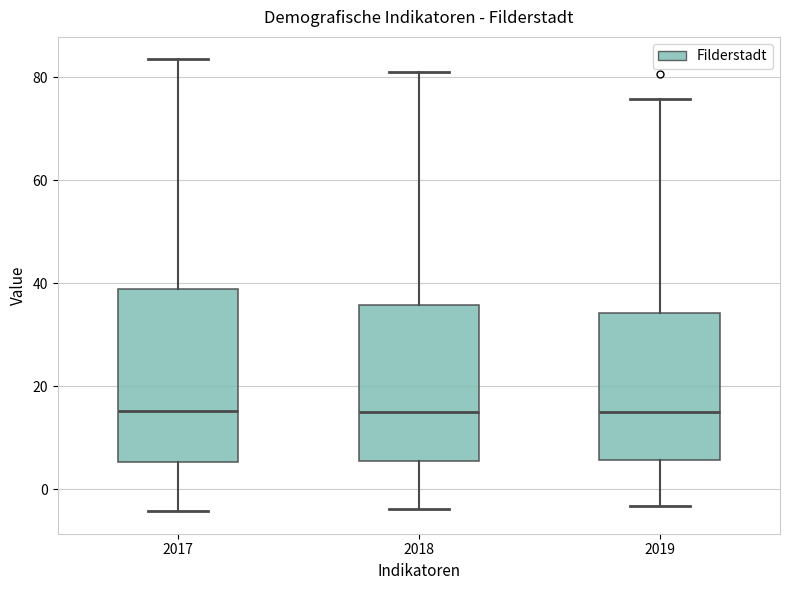

Reading left to right, read every box against the y-axis: the position of its median line, the range the box covers, and the ends of its whiskers. The values are not printed on the chart, so give them approximately, as read against the axis.

2017: median 16, box 6 to 38, whiskers -4 to 84
2018: median 16, box 6 to 36, whiskers -4 to 82
2019: median 14, box 6 to 34, whiskers -4 to 76